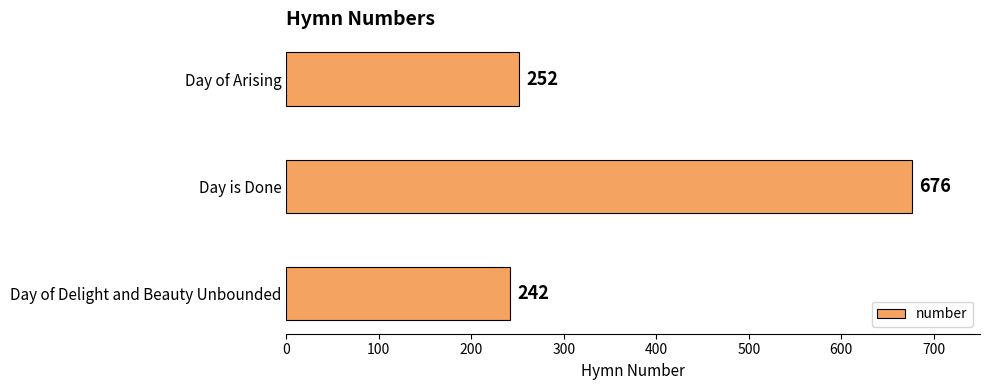

How many bars are there in total?

3